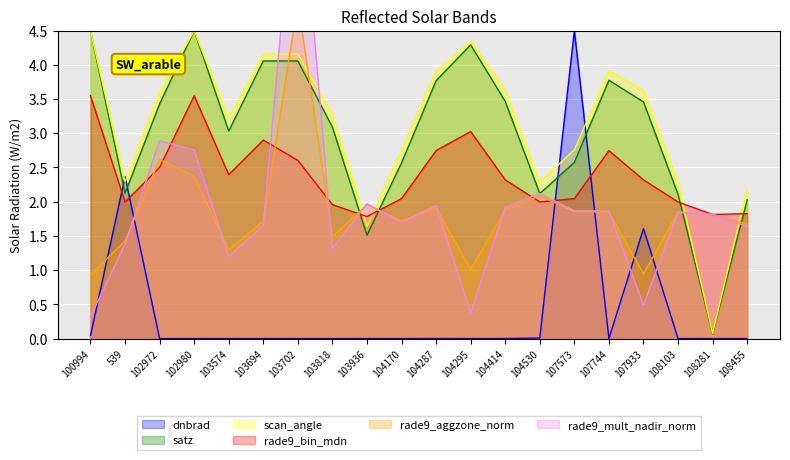

Reading right to left, extract all data points from this chart.

dnbrad: 0.0	0.0	0.0	1.6	0.0	4.5	0.0	0.0	0.0	0.0	0.0	0.0	0.0	0.0	0.0	0.0	0.0	0.0	2.4	0.0
satz: 2.0	0.1	2.1	3.5	3.8	2.6	2.1	3.5	4.3	3.8	2.6	1.5	3.1	4.1	4.1	3.0	4.5	3.4	2.1	4.5
scan_angle: 2.2	0.1	2.3	3.6	3.9	2.8	2.3	3.6	4.3	3.9	2.8	1.6	3.3	4.2	4.2	3.2	4.5	3.6	2.3	4.5
rade9_bin_mdn: 1.8	1.8	2.0	2.3	2.7	2.0	2.0	2.3	3.0	2.7	2.0	1.8	2.0	2.6	2.9	2.4	3.5	2.5	2.0	3.5
rade9_aggzone_norm: 1.7	1.8	1.8	0.9	1.8	1.9	2.1	1.9	1.0	1.9	1.7	2.0	1.5	4.9	1.7	1.3	2.4	2.6	1.4	0.9
rade9_mult_nadir_norm: 1.6	1.8	1.8	0.5	1.9	1.9	2.1	1.9	0.4	1.9	1.7	2.0	1.3	7.3	1.7	1.2	2.8	2.9	1.4	0.3